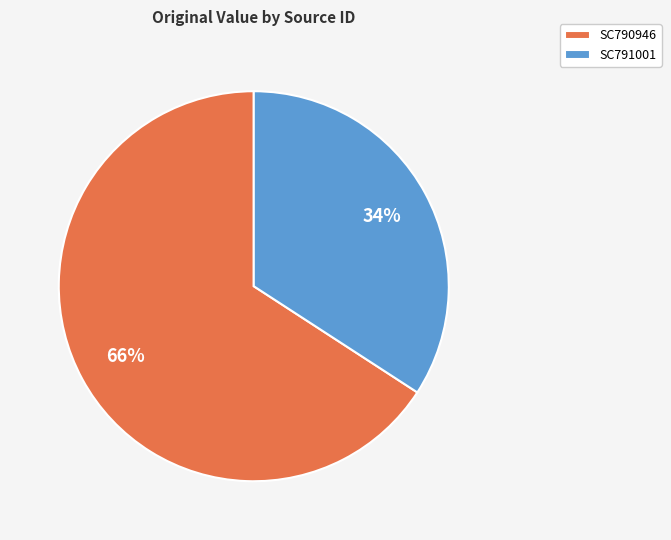

To the nearest percent, what portion does SC790946 represent?

66%